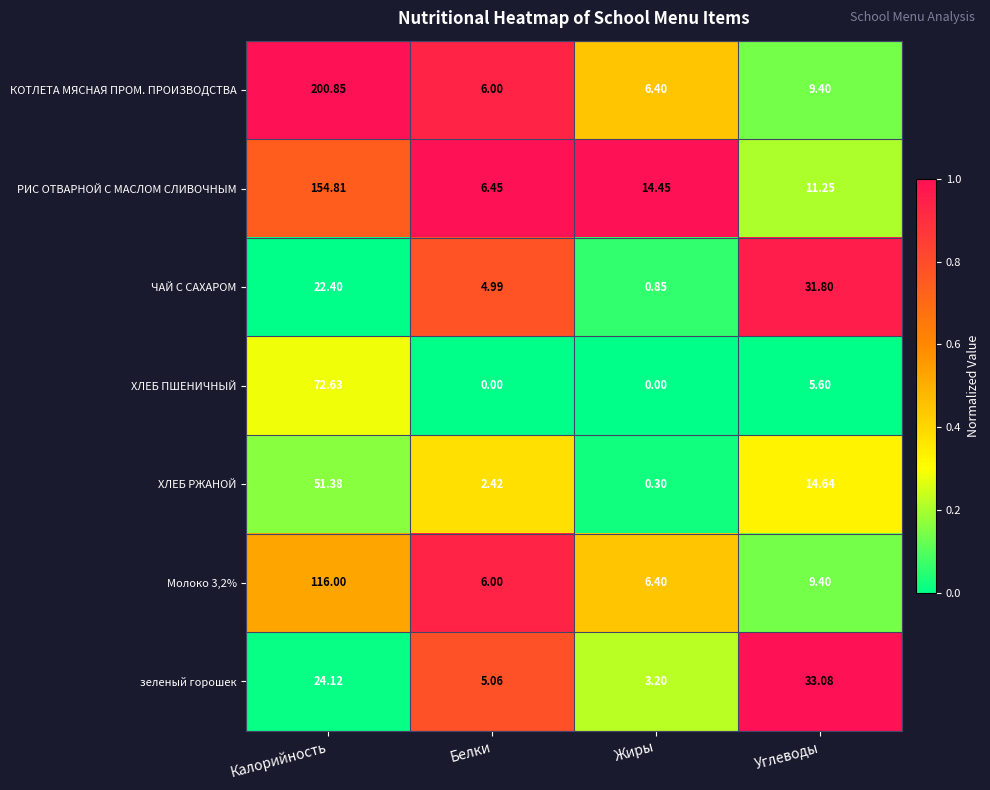

List the labels in order of РИС ОТВАРНОЙ С МАСЛОМ СЛИВОЧНЫМ value, smallest first.

Белки, Углеводы, Жиры, Калорийность